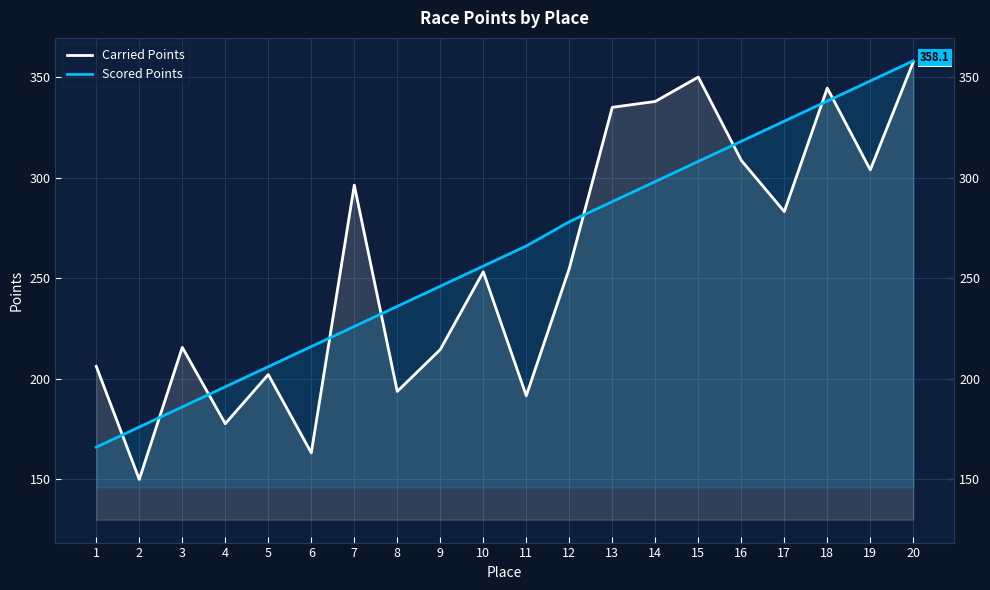

The Scored Points series shows 578.9 at 17. True or false?

False